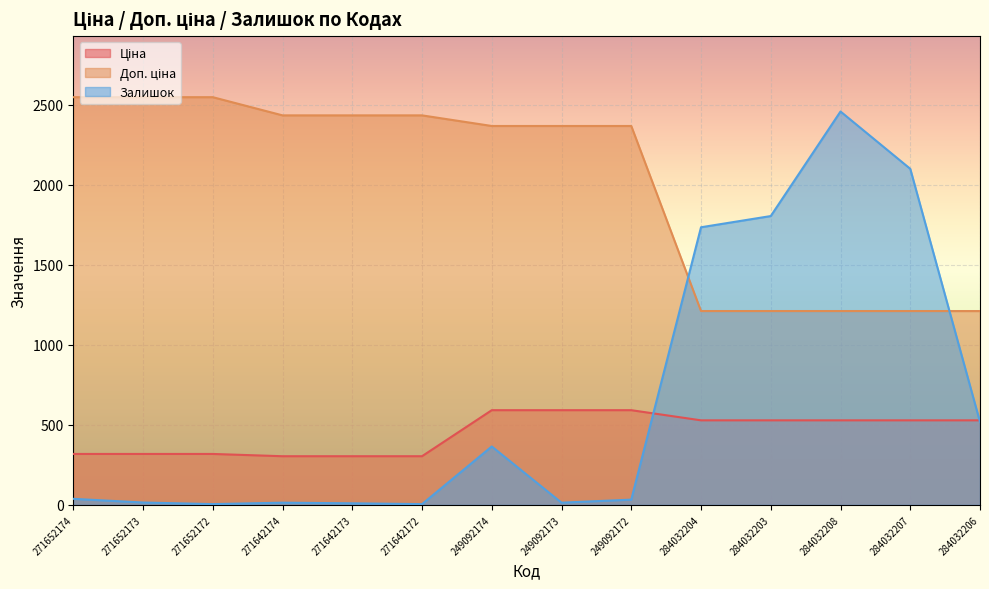

Where is Доп. ціна nearest to the value 1878?

249092174